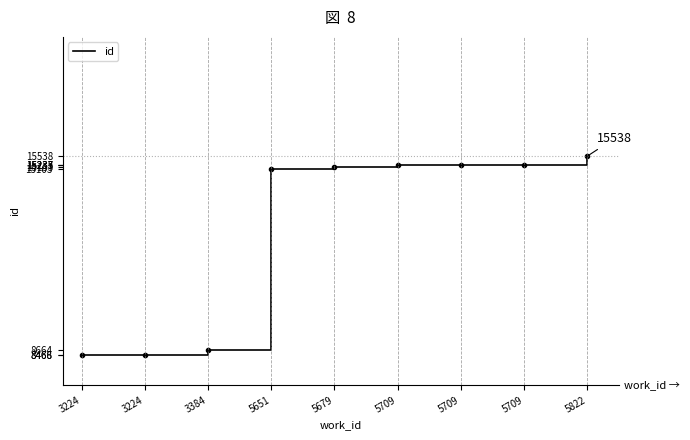

What is the change in value from 3384 to 5709?

+6571